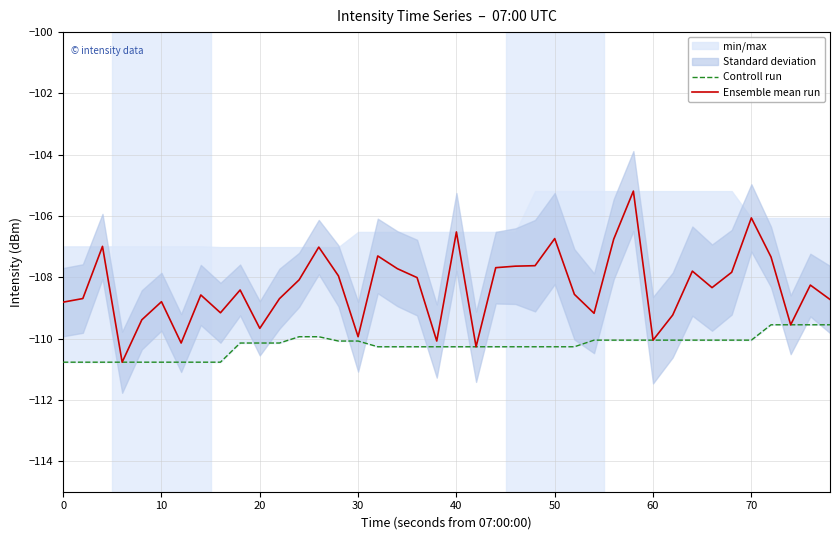

Which series has the widest spread of values?

Ensemble mean run